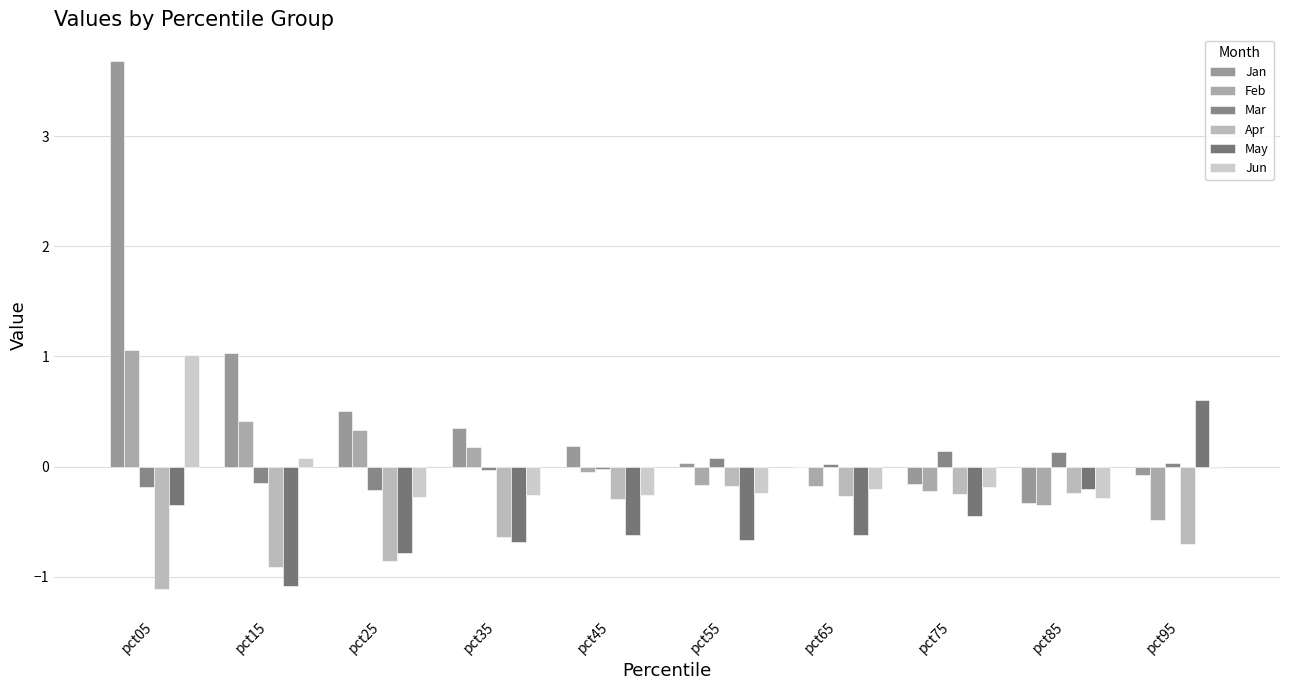

Is the value of Jan at pct25 greater than the value of Mar at pct95?

Yes